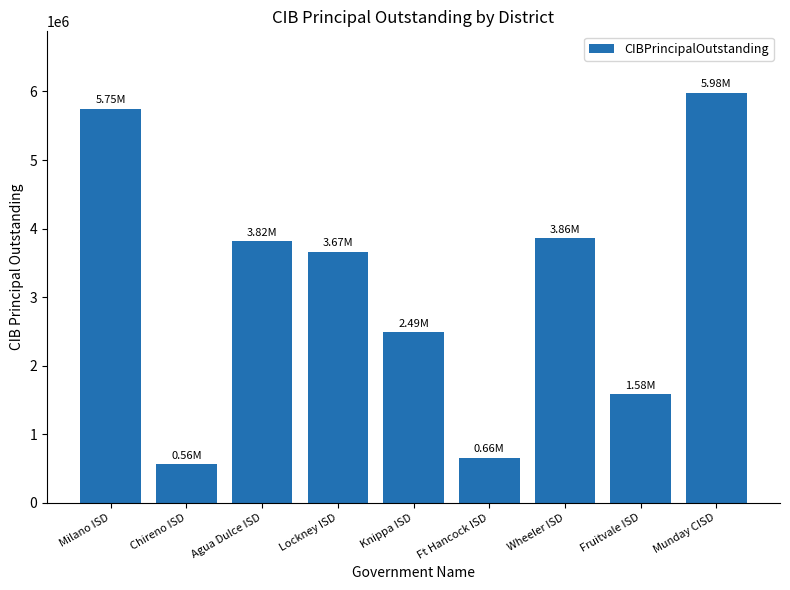

How many series are shown in this chart?

1